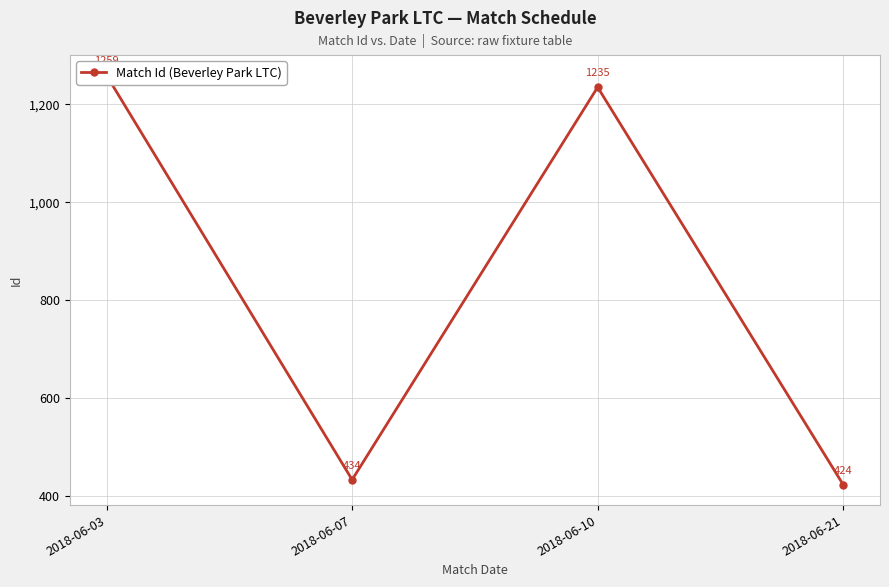

How many points are lower than both their immediate neighbors (excluding endpoints)?

1